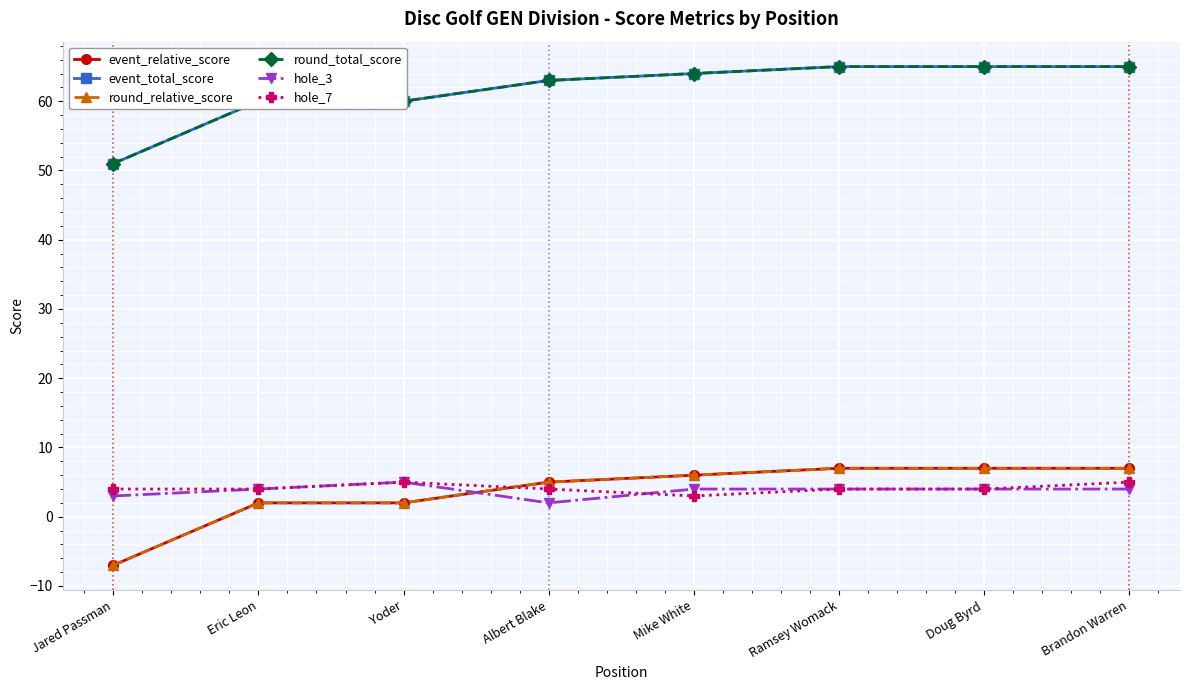

What is the difference between the highest and lowest values at Jared Passman?

58